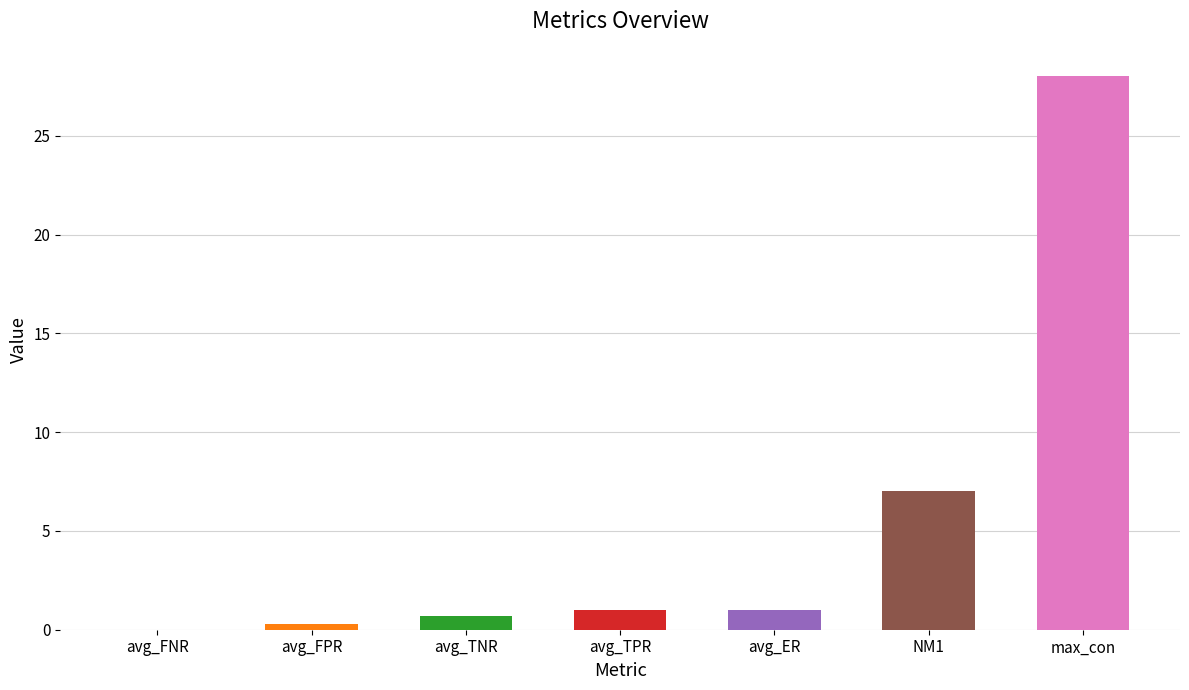

What is the maximum value shown in the chart?

28.0